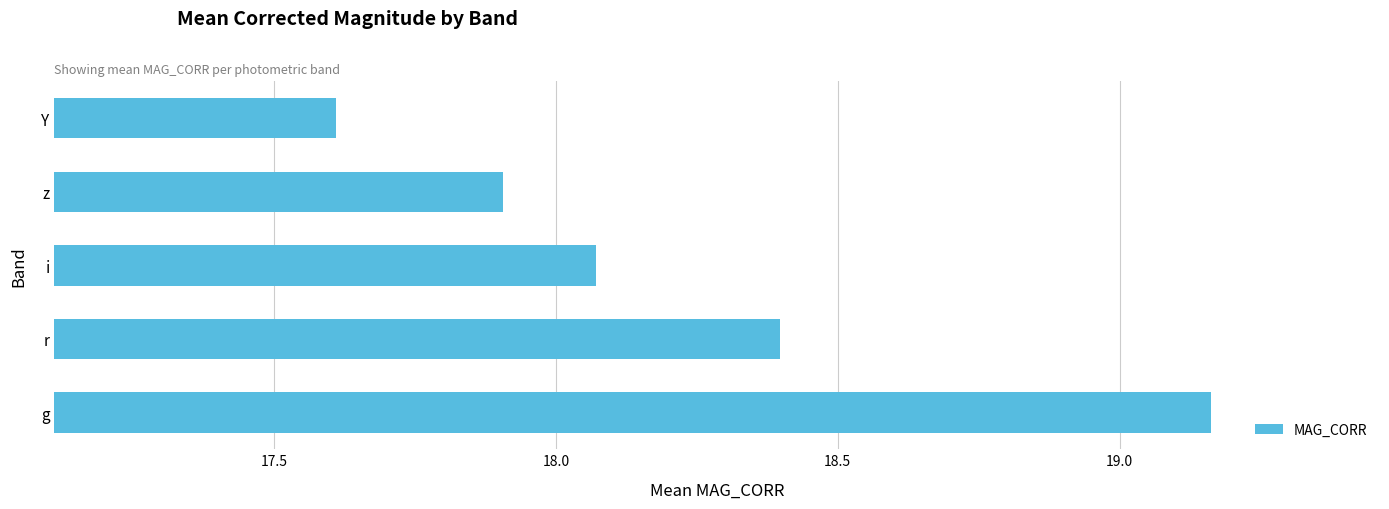

Count the number of values greater than 18.

3